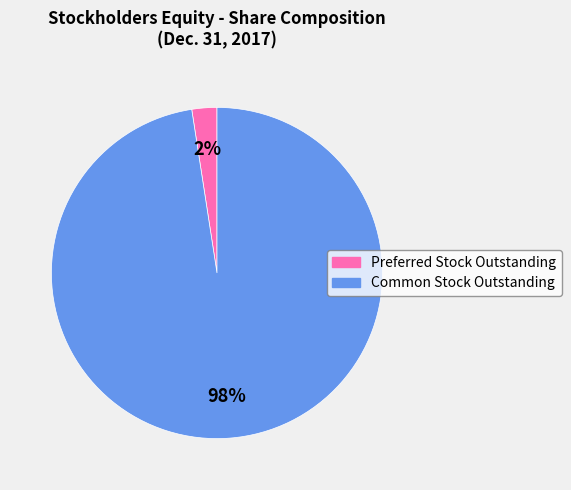

Count the number of slices in the pie.

2